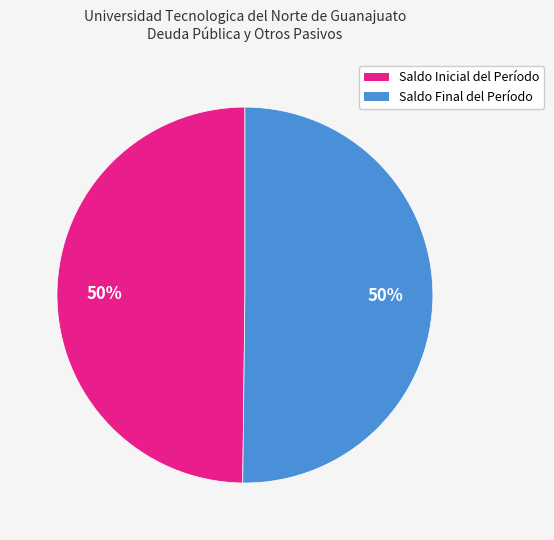

To the nearest percent, what portion does Saldo Inicial del Período represent?

50%